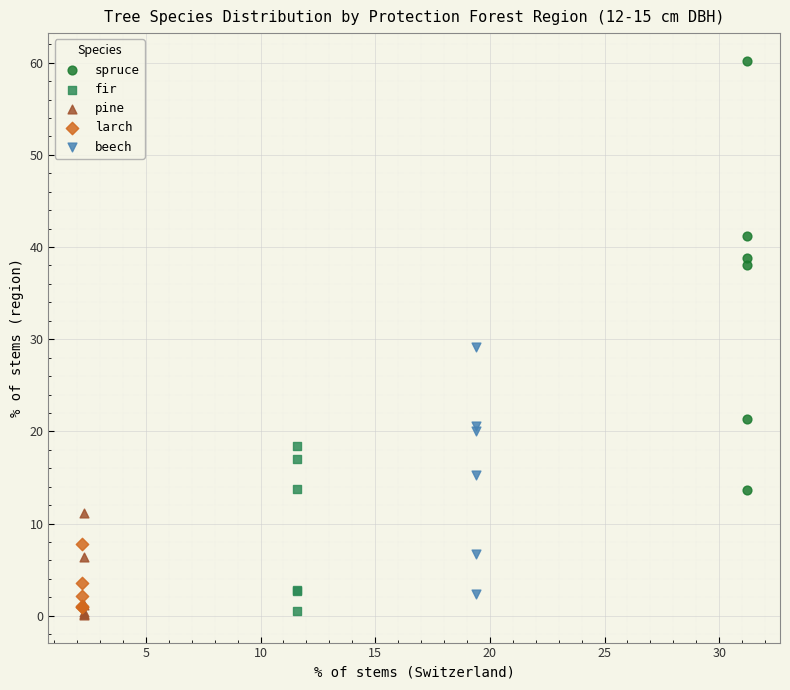

What are all the series names shown in the legend?

spruce, fir, pine, larch, beech